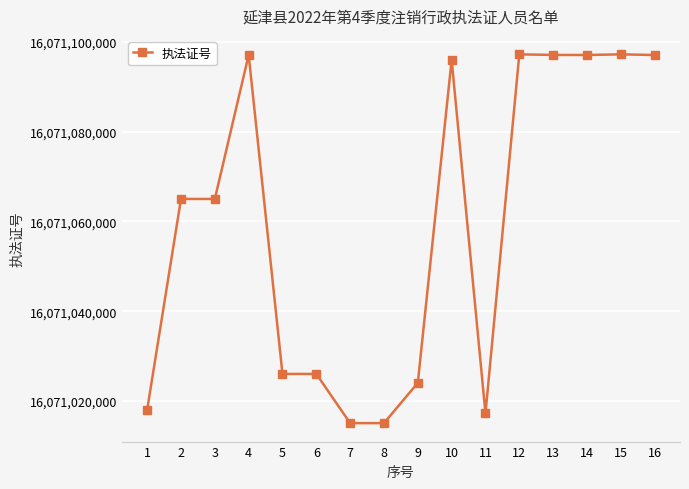

What is the ratio of the value at 3 to the value at 11?

1.0